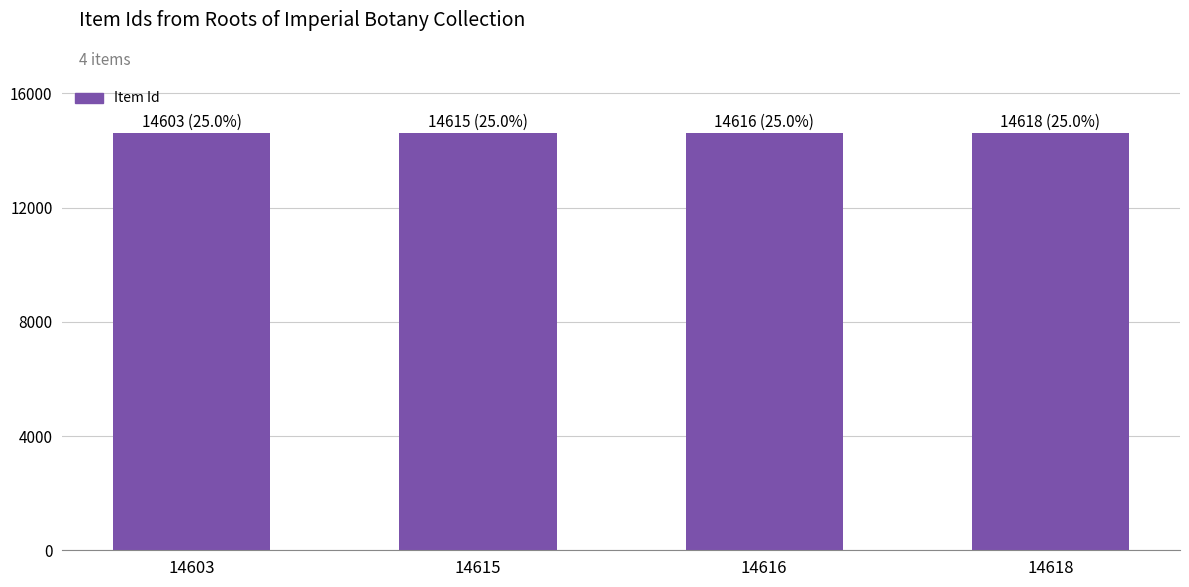

The chart shows a value of 25519 at 14603. True or false?

False